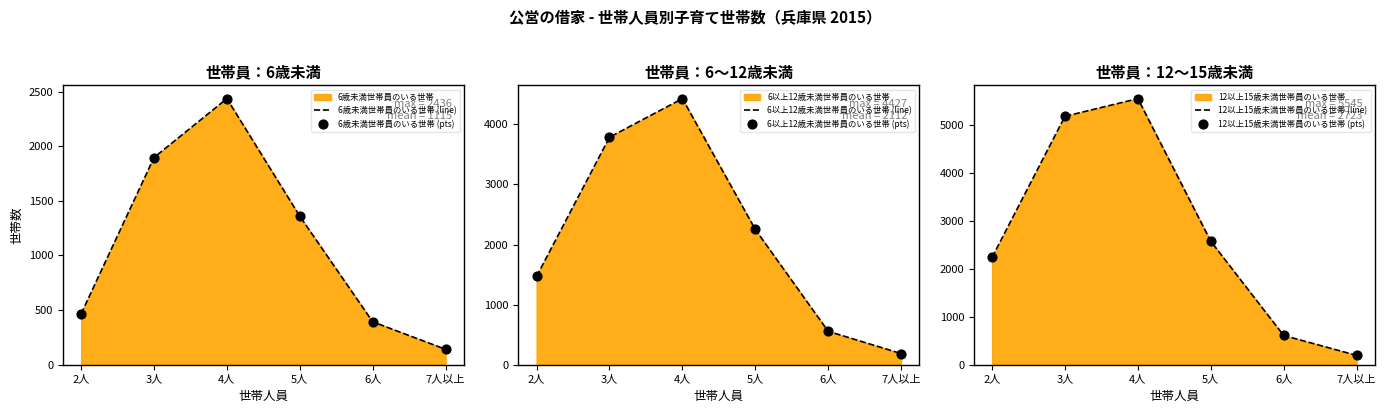

At how many categories does at least one series exceed 4997?

2